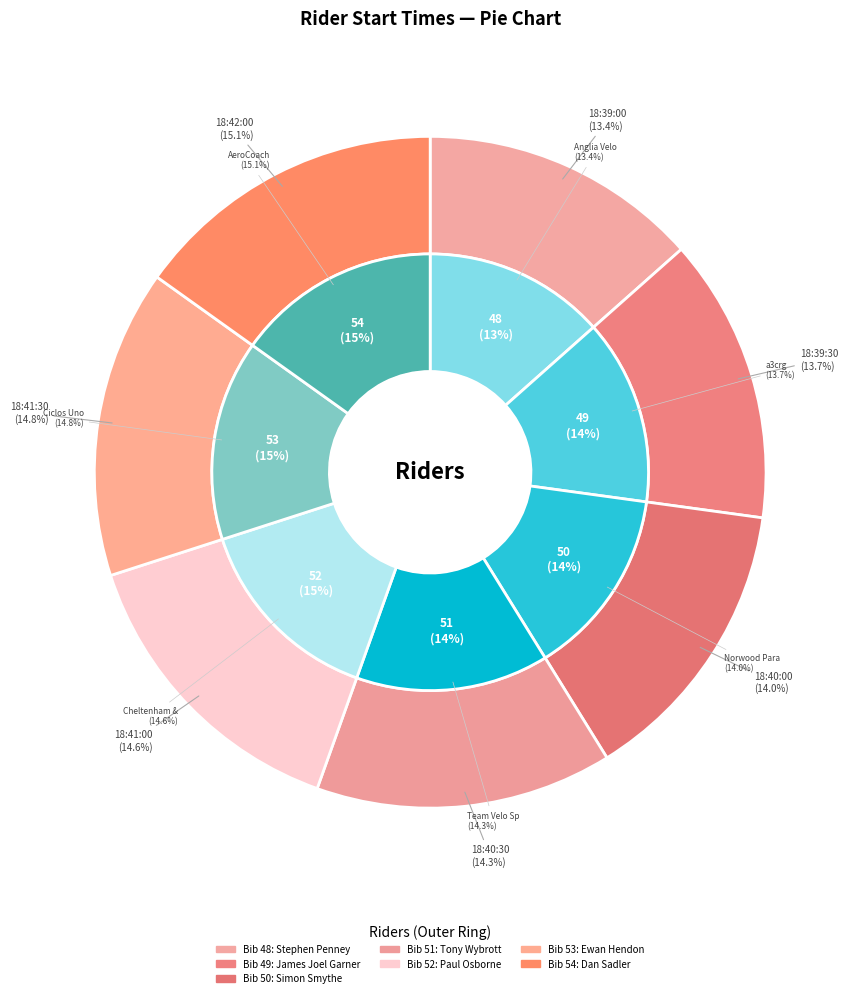

Combined, what portion of the pie is 18:42:00 and 18:39:00?

28.6%